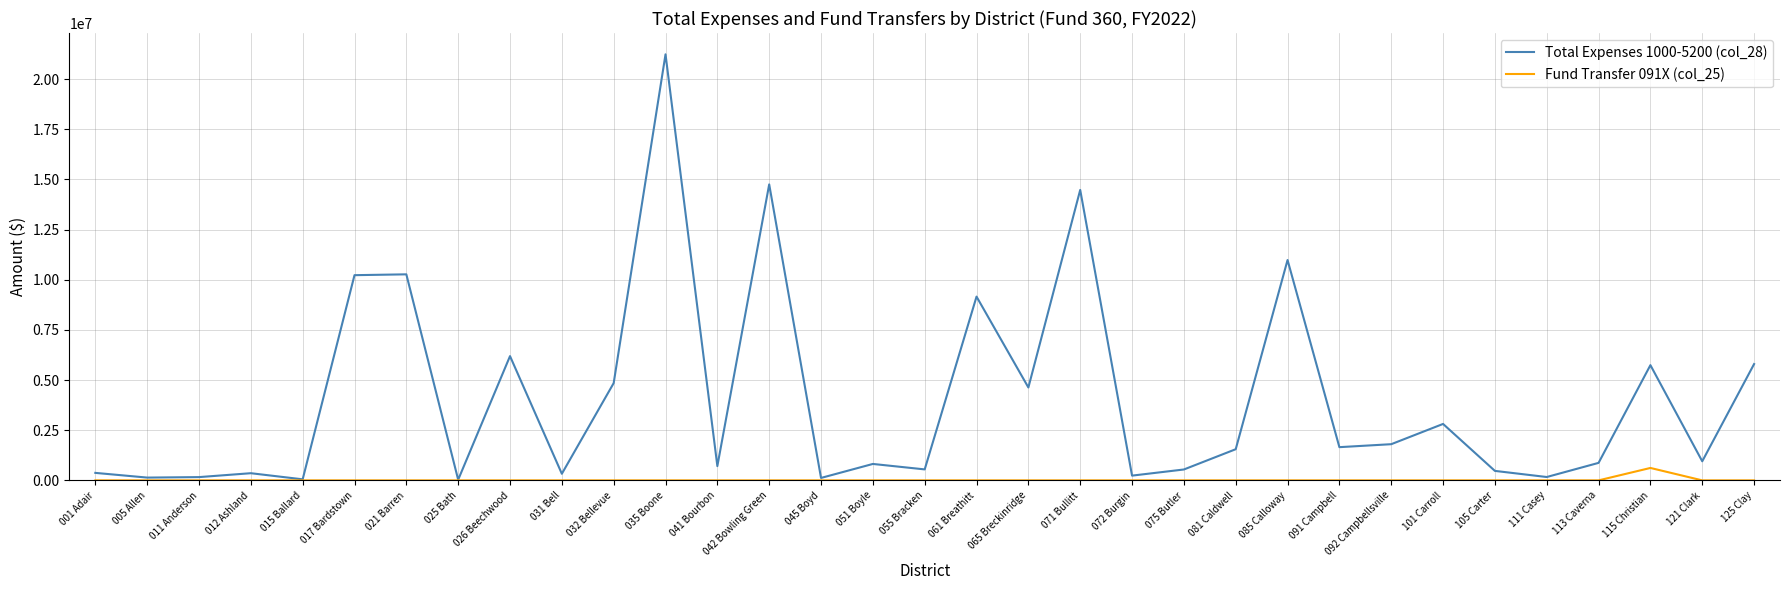

At which category is the sum across all series the highest?

035 Boone